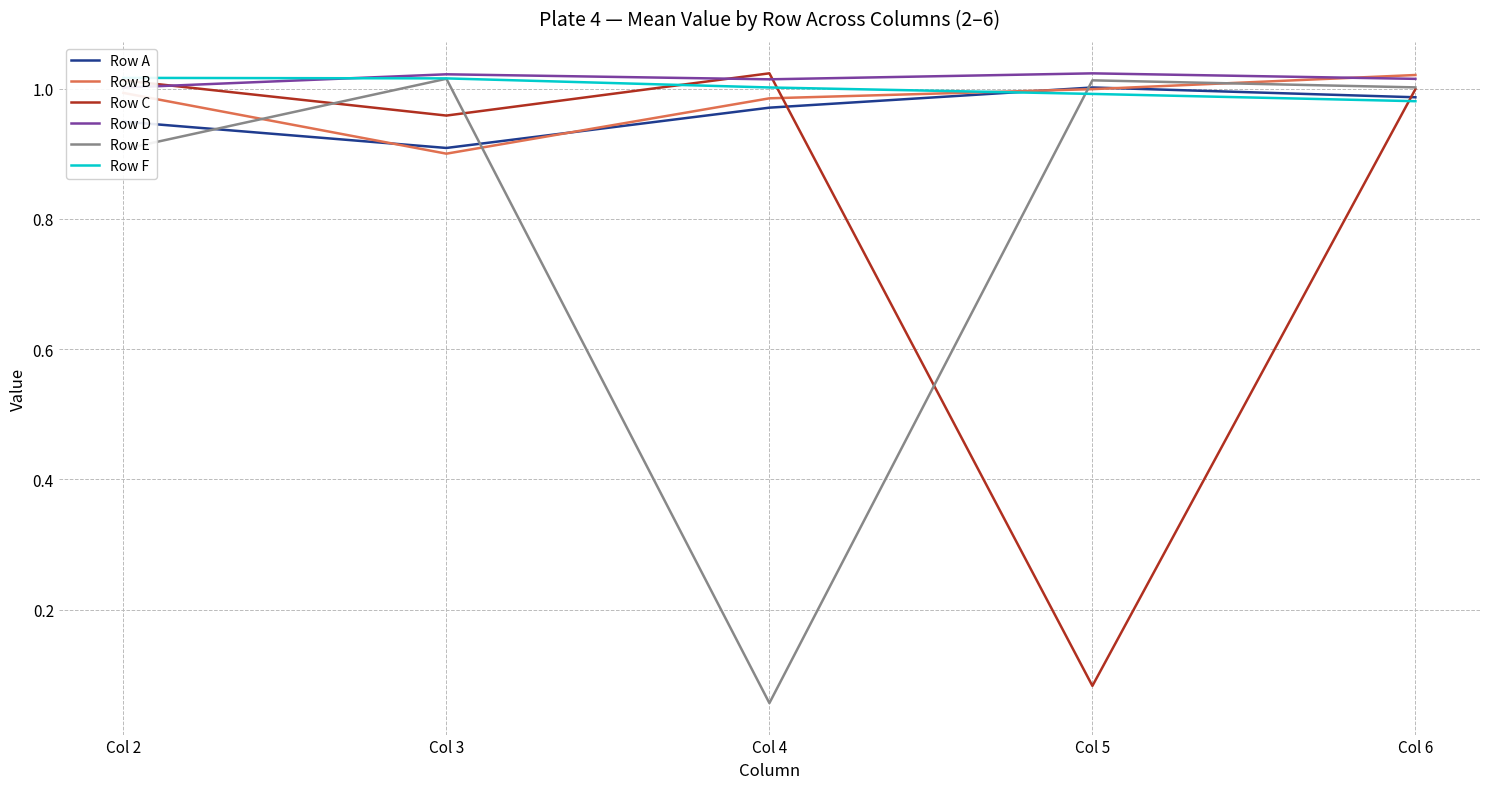

What is the smallest value displayed?

0.1